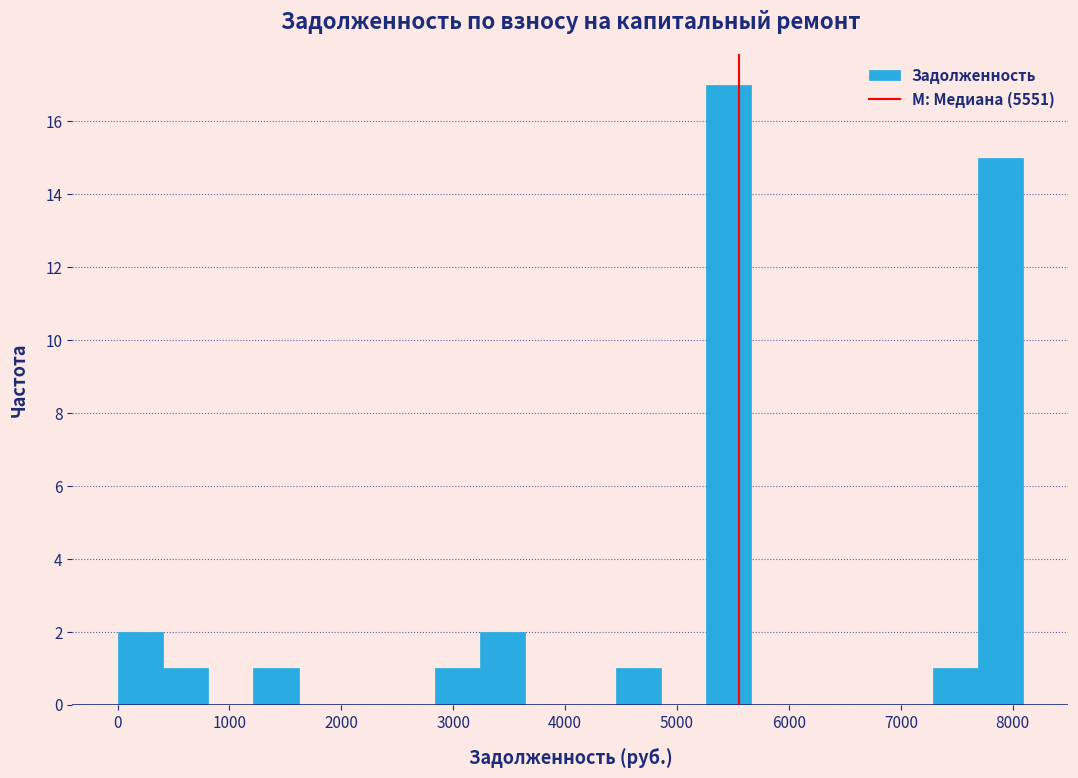

Reading left to right, list every bar in this chart as the range it spans on the x-axis followed by its height. Neither the bar edges nor the heights are printed on the chart, so give them approximately, as read against the axes.

0 to 400: 2
400 to 800: 1
800 to 1200: 0
1200 to 1600: 1
1600 to 2000: 0
2000 to 2400: 0
2400 to 2800: 0
2800 to 3200: 1
3200 to 3600: 2
3600 to 4000: 0
4000 to 4500: 0
4500 to 4900: 1
4900 to 5300: 0
5300 to 5700: 17
5700 to 6100: 0
6100 to 6500: 0
6500 to 6900: 0
6900 to 7300: 0
7300 to 7700: 1
7700 to 8100: 15